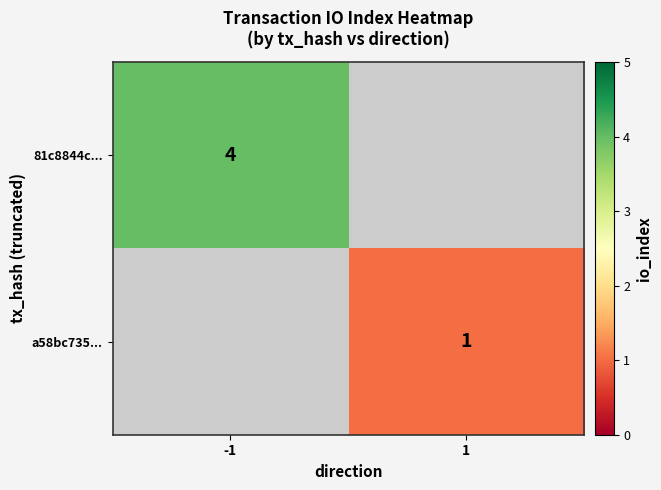

Which category has the highest value across all series?

-1